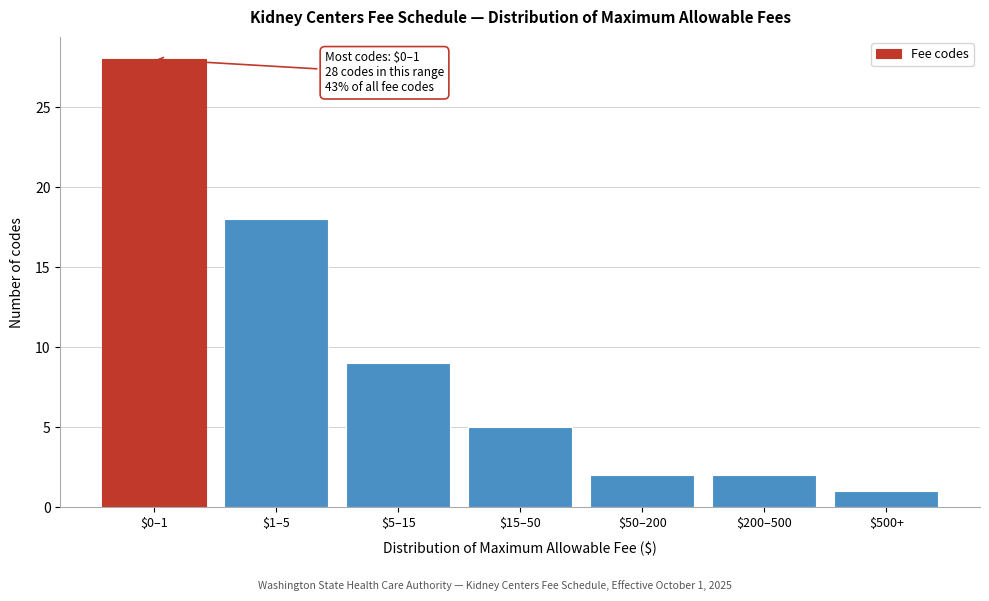

Reading right to left, what are all the values shown in this chart?

1	2	2	5	9	18	28